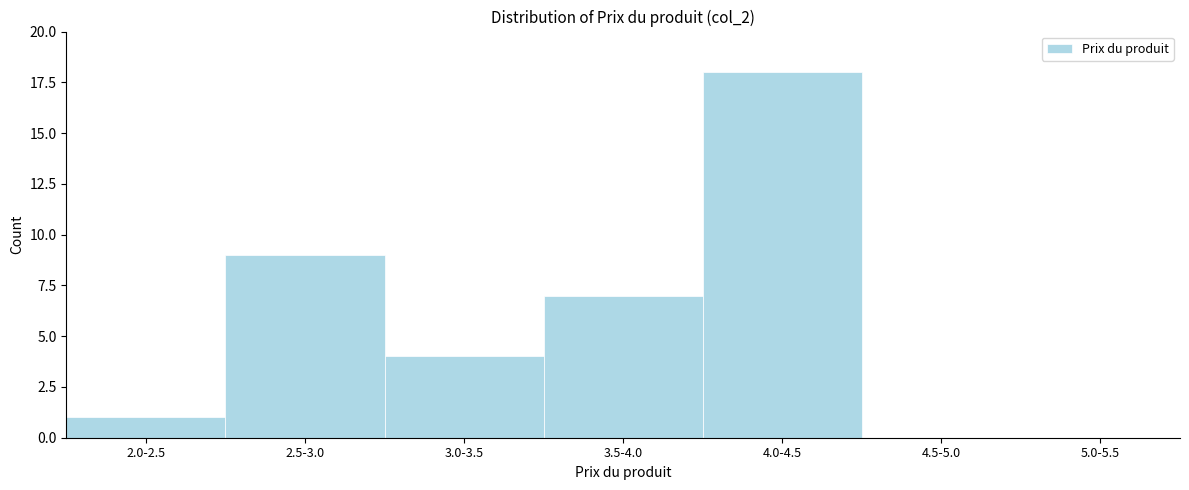

Reading left to right, extract all data points from this chart.

2.0-2.5=1	2.5-3.0=9	3.0-3.5=4	3.5-4.0=7	4.0-4.5=18	4.5-5.0=0	5.0-5.5=0